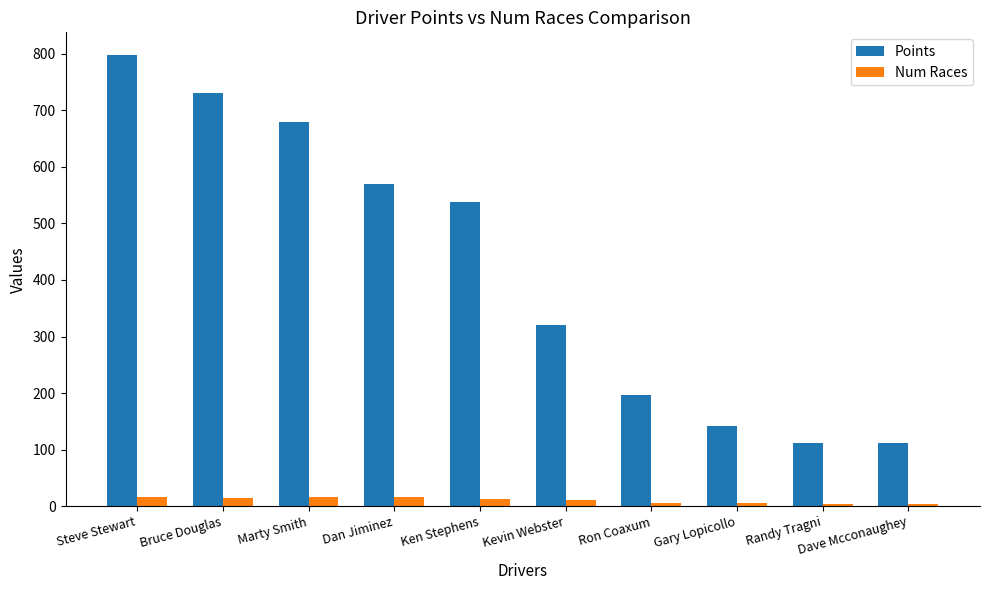

Rank the series at Ron Coaxum from highest to lowest value.

Points, Num Races